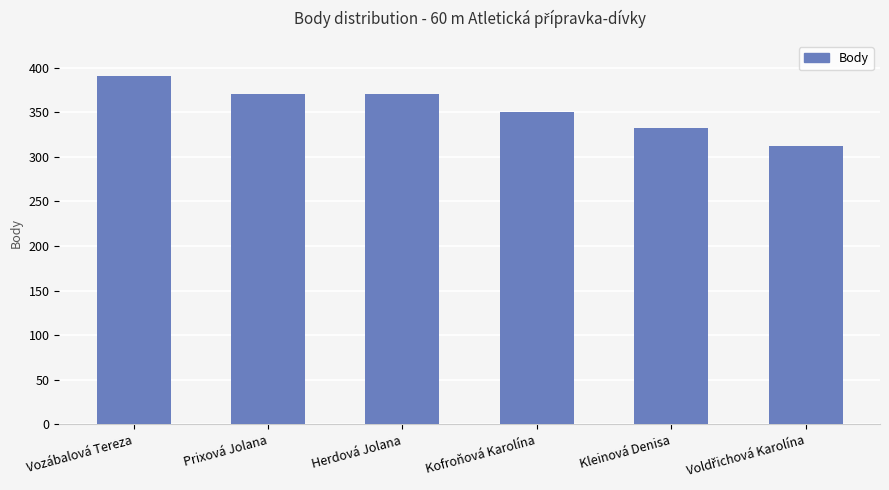

How many data points does each series have?

6